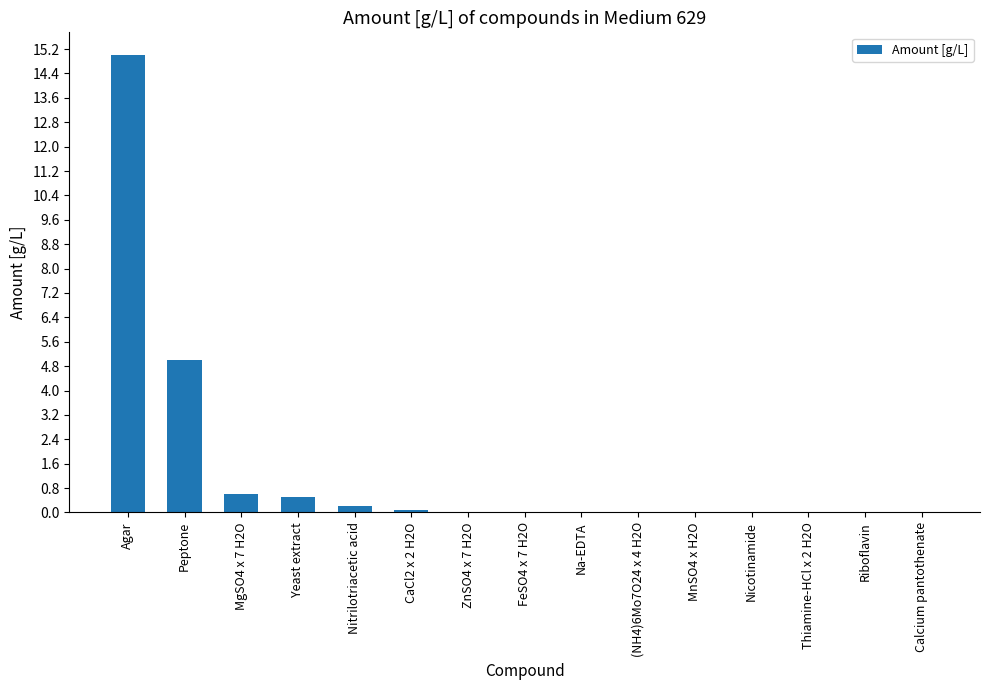

What is the sum of the values at Nitrilotriacetic acid and Nicotinamide?

0.2